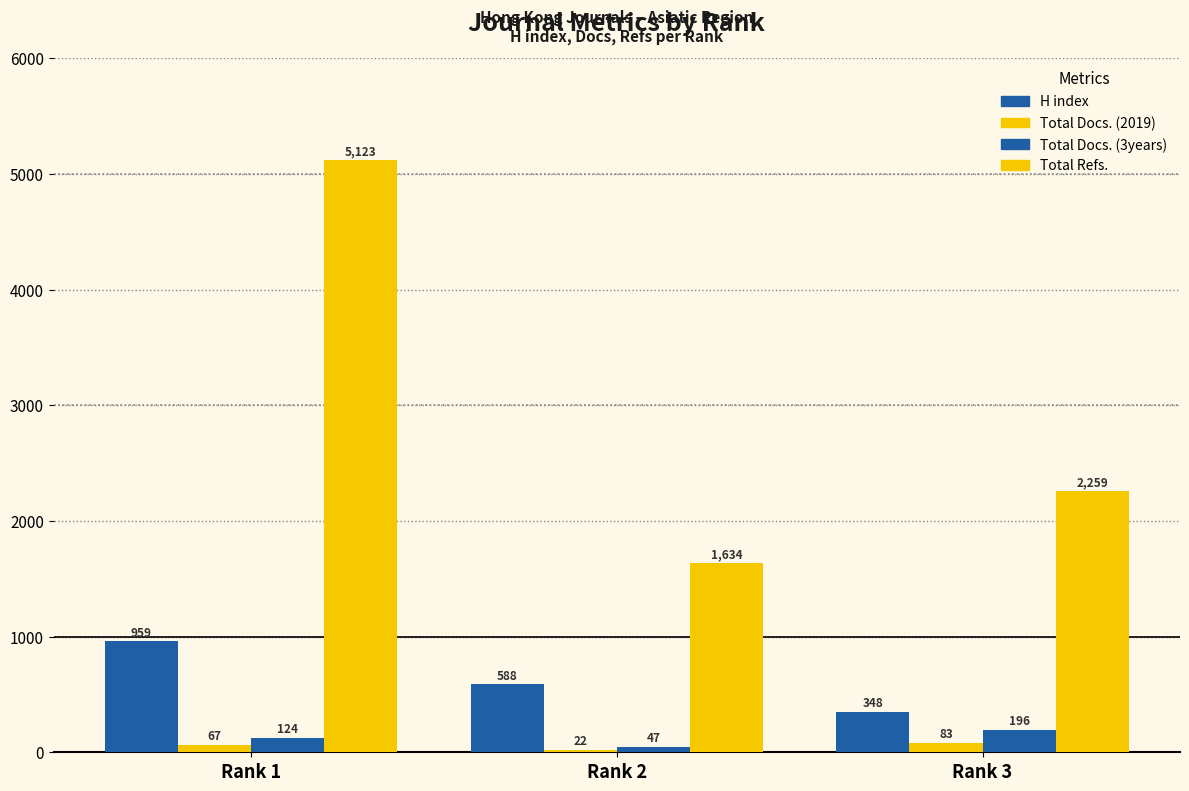

How many bars are there in each group?

4